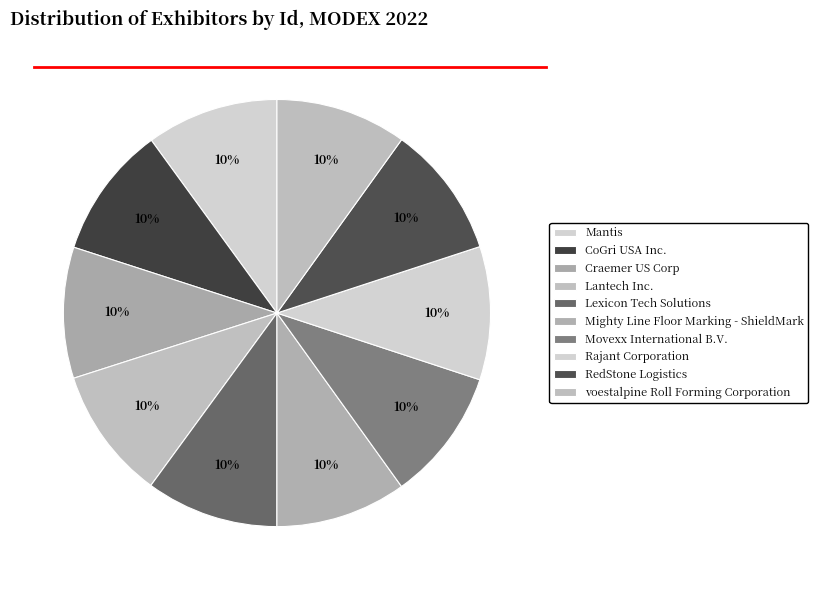

To the nearest percent, what is the average slice percentage?

10%